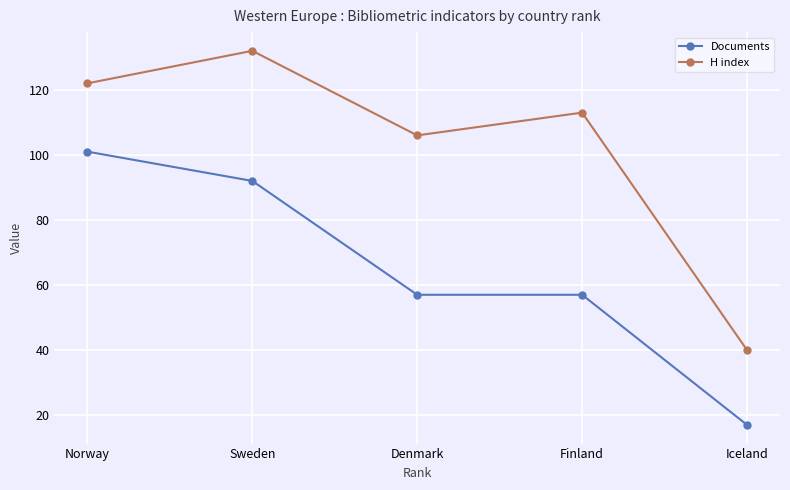

Reading right to left, extract all data points from this chart.

Documents: Iceland=17	Finland=57	Denmark=57	Sweden=92	Norway=101
H index: Iceland=40	Finland=113	Denmark=106	Sweden=132	Norway=122